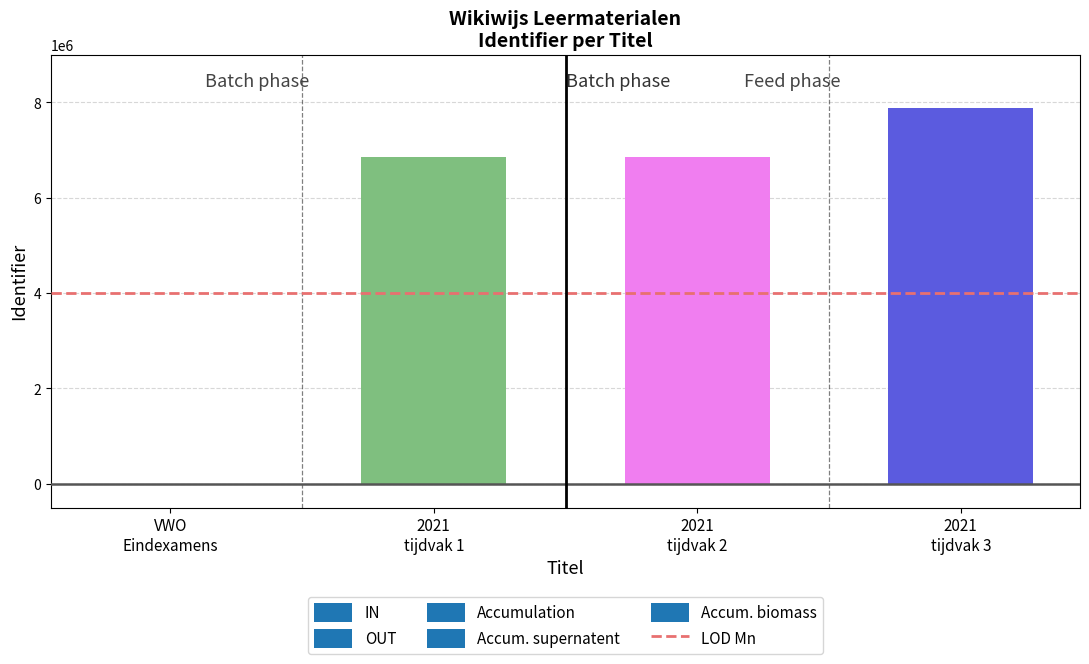

What is the greatest value displayed?

7880209